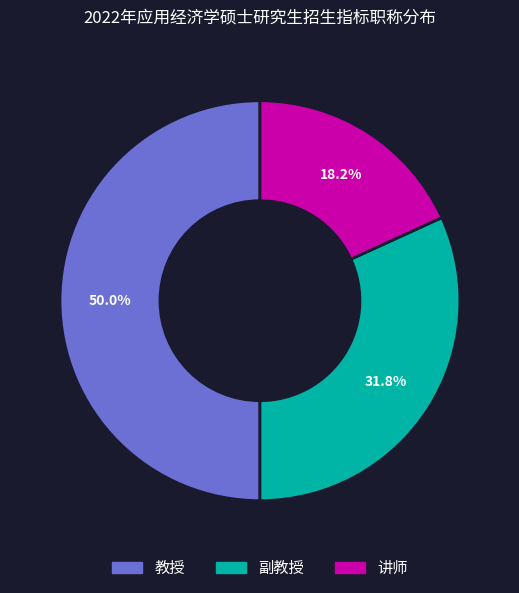

The 讲师 slice represents 18% of the pie. True or false?

True